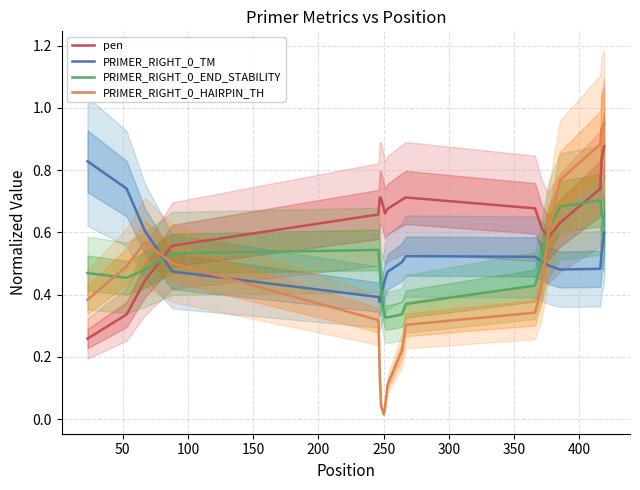

How many data points does each series have?

19